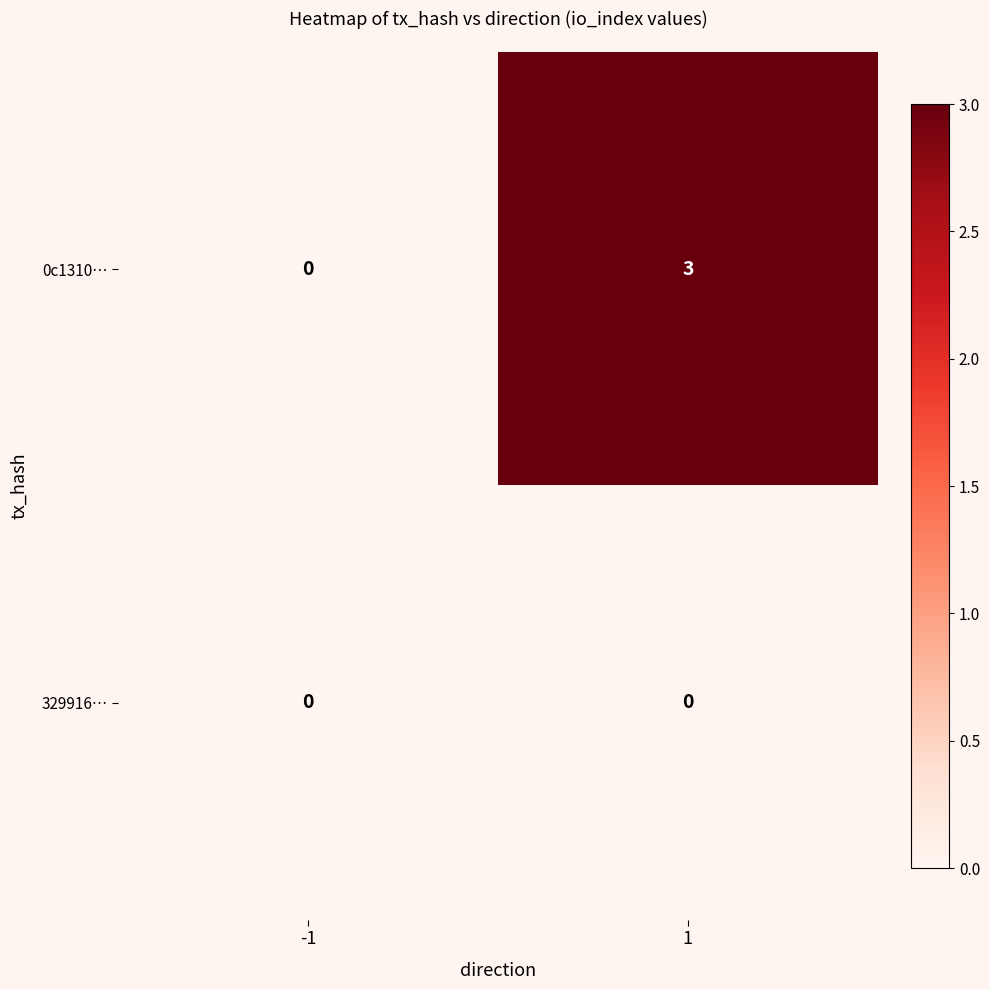

Reading right to left, extract all data points from this chart.

0c1310…: 1=3	-1=0
329916…: 1=0	-1=0